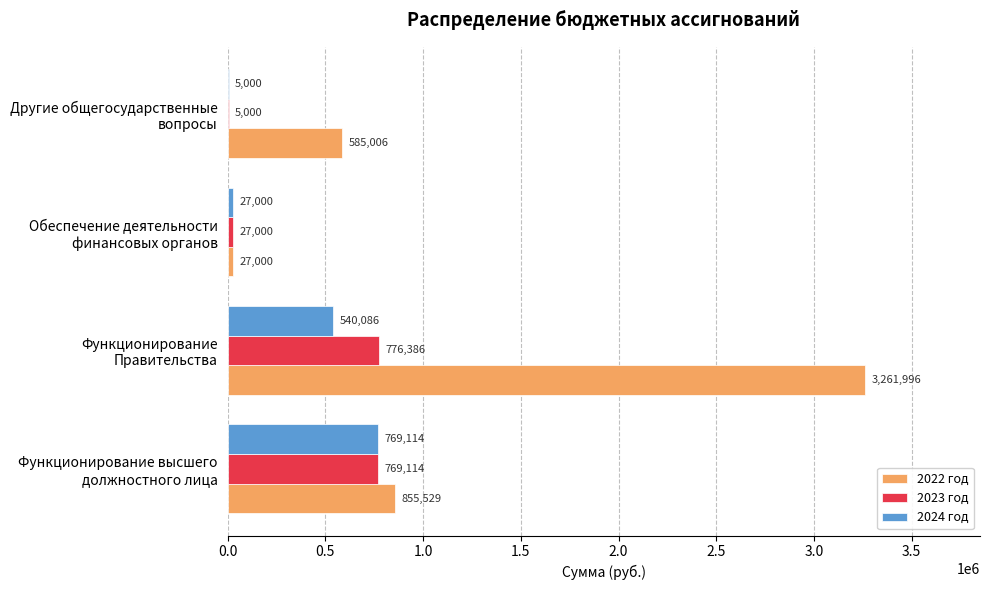

Which series has the largest total across all categories?

2022 год